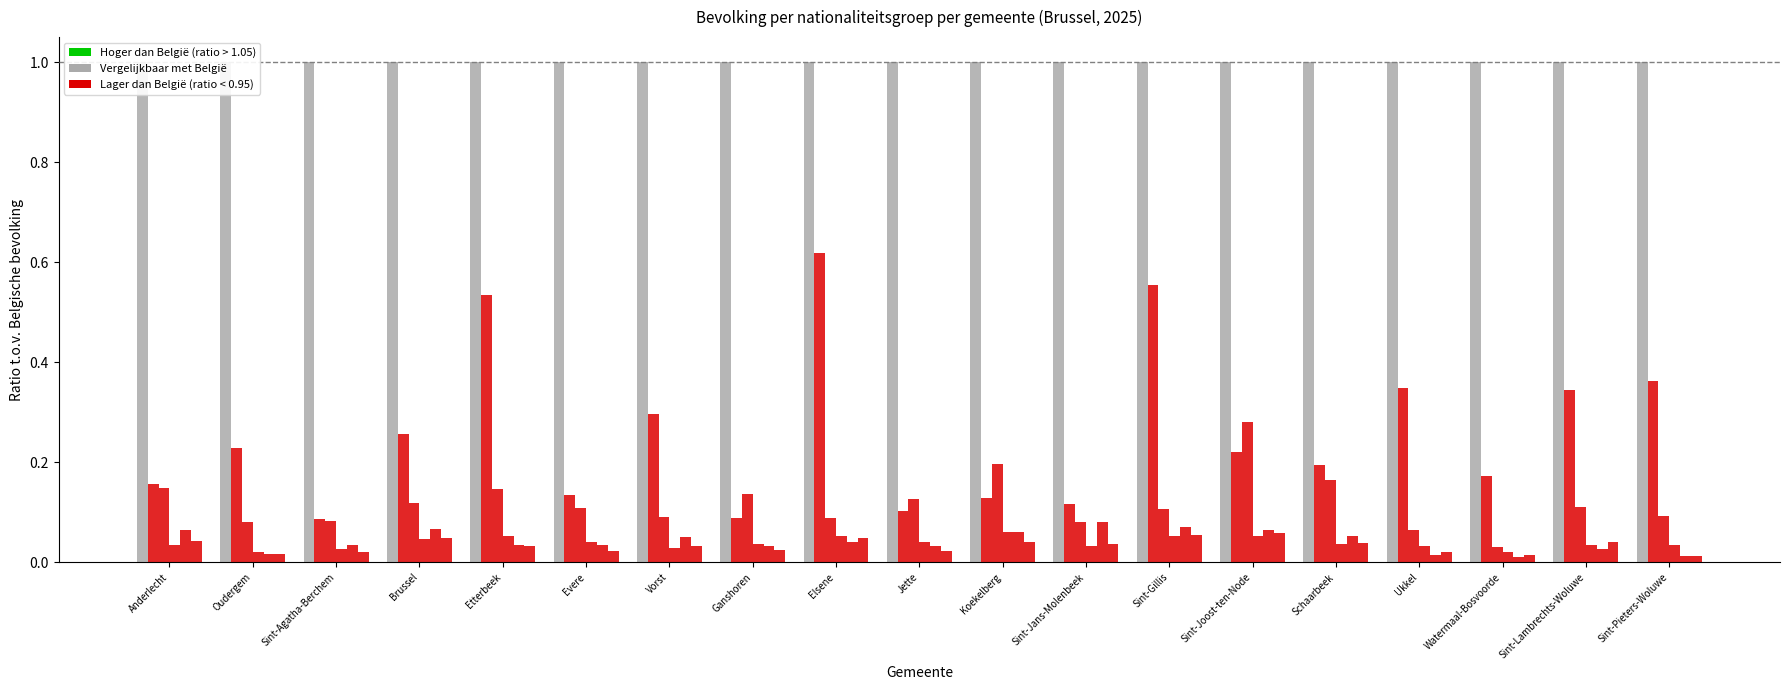

How many series are shown in this chart?

6